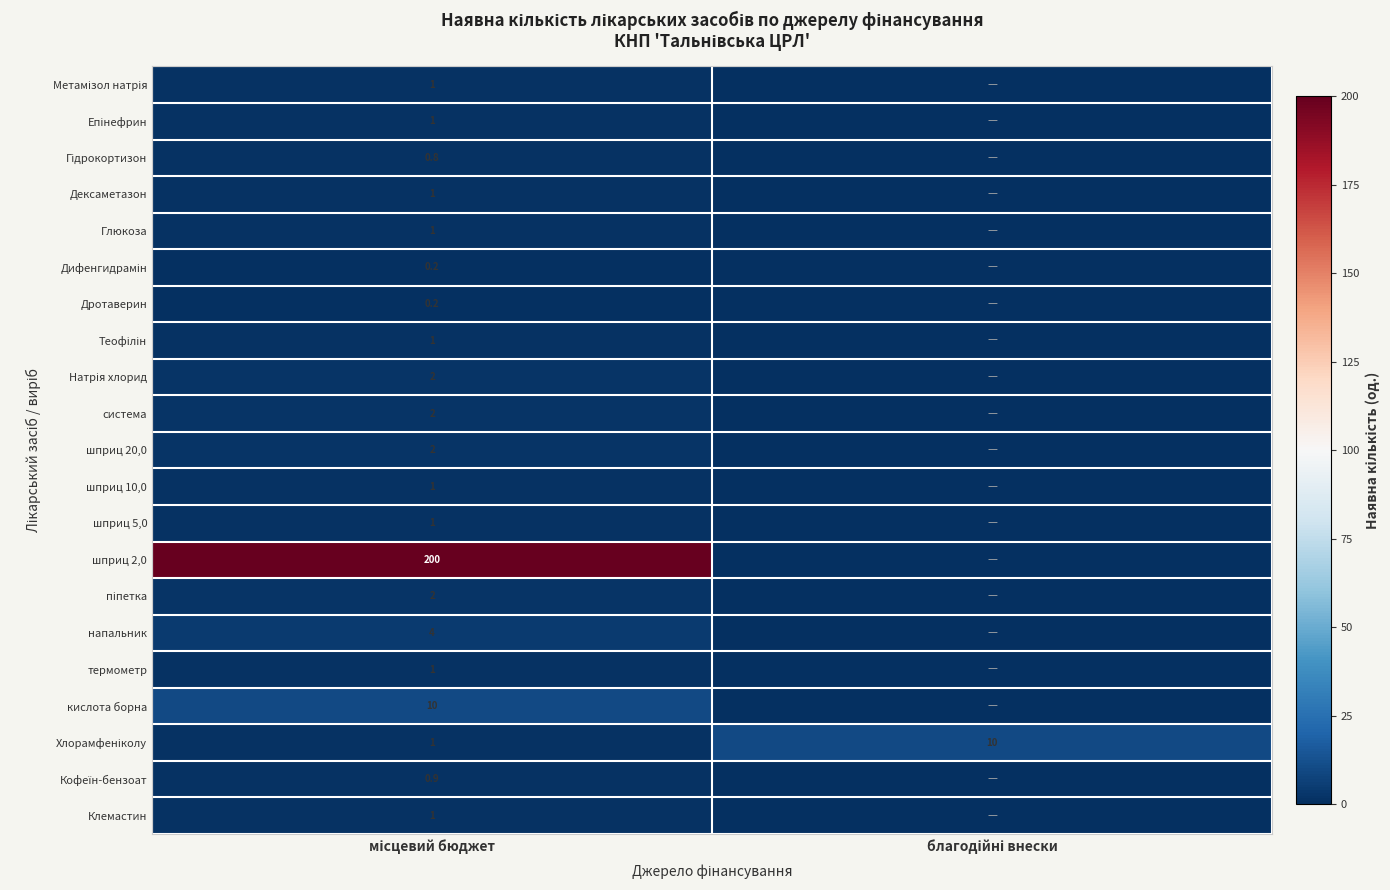

At how many categories does at least one series exceed 125?

1